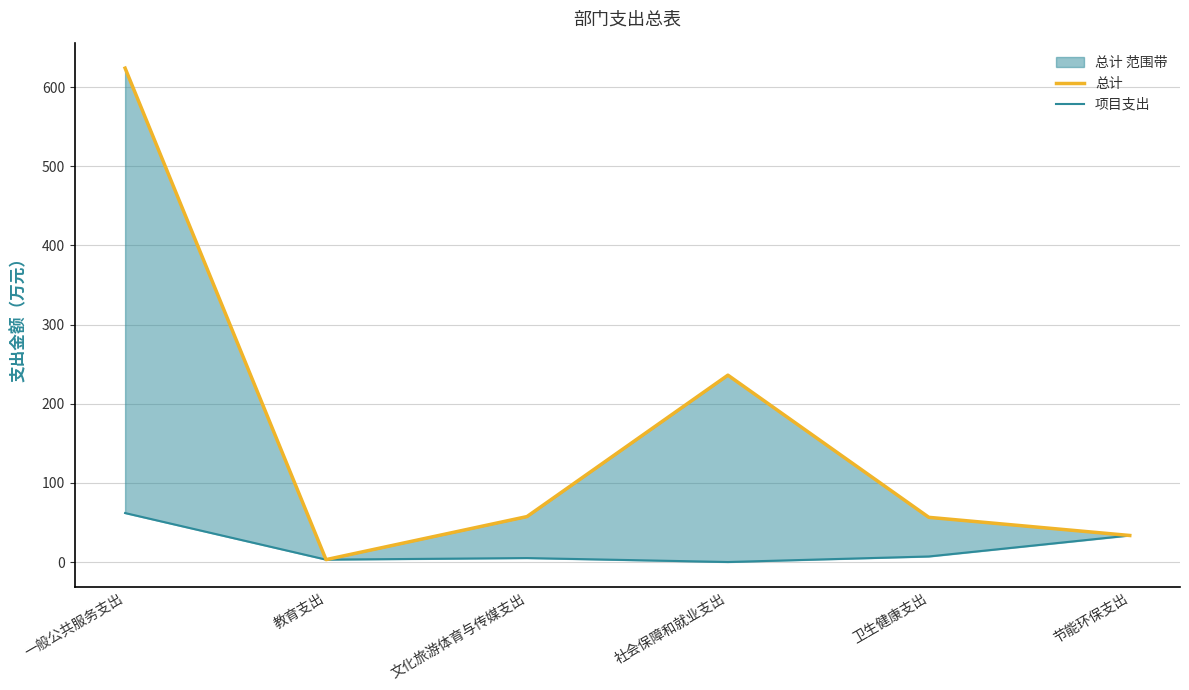

At 节能环保支出, list the series in order from smallest to largest.

总计, 项目支出